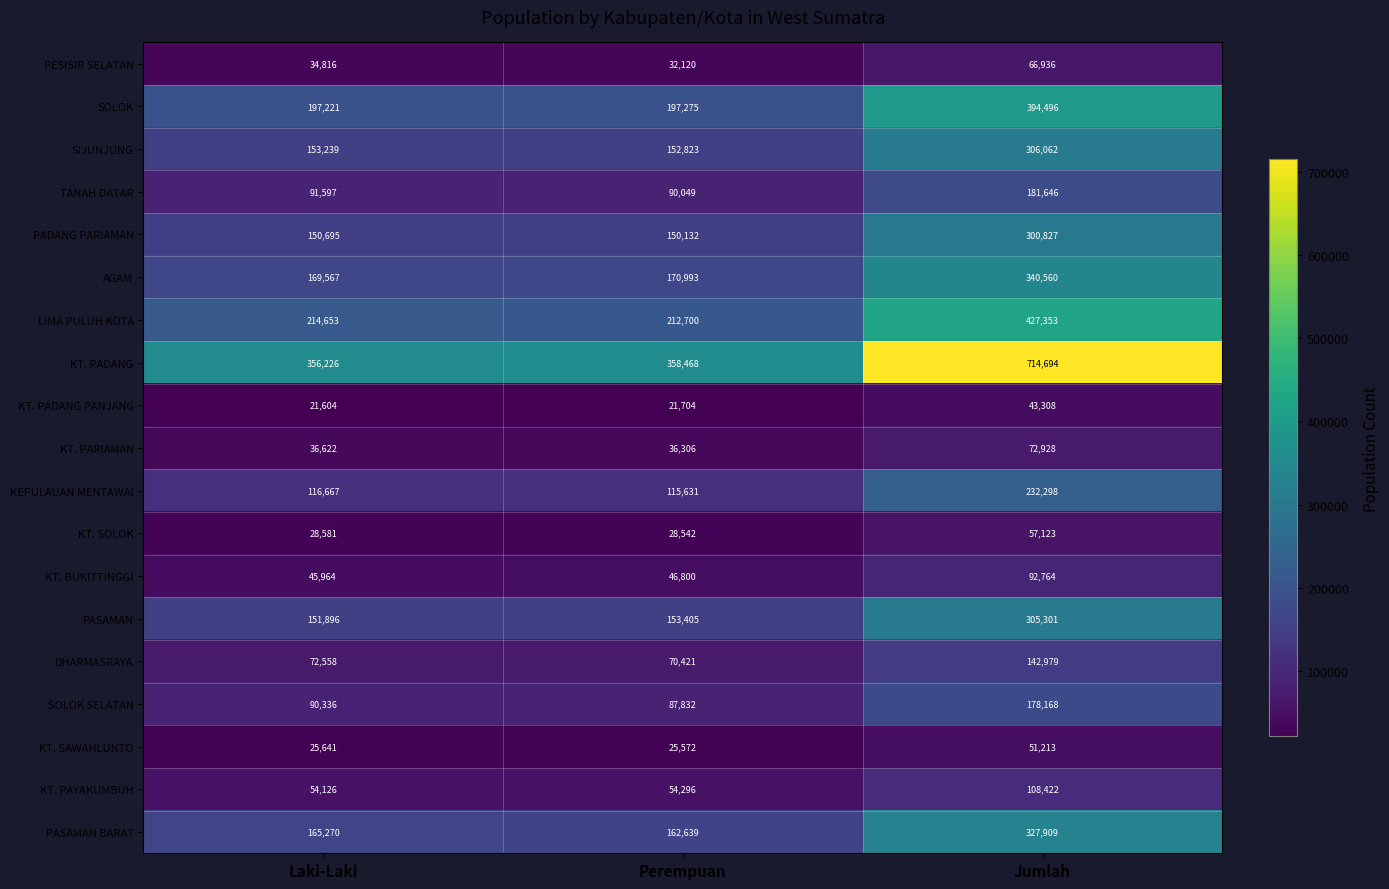

How many series are shown in this chart?

19